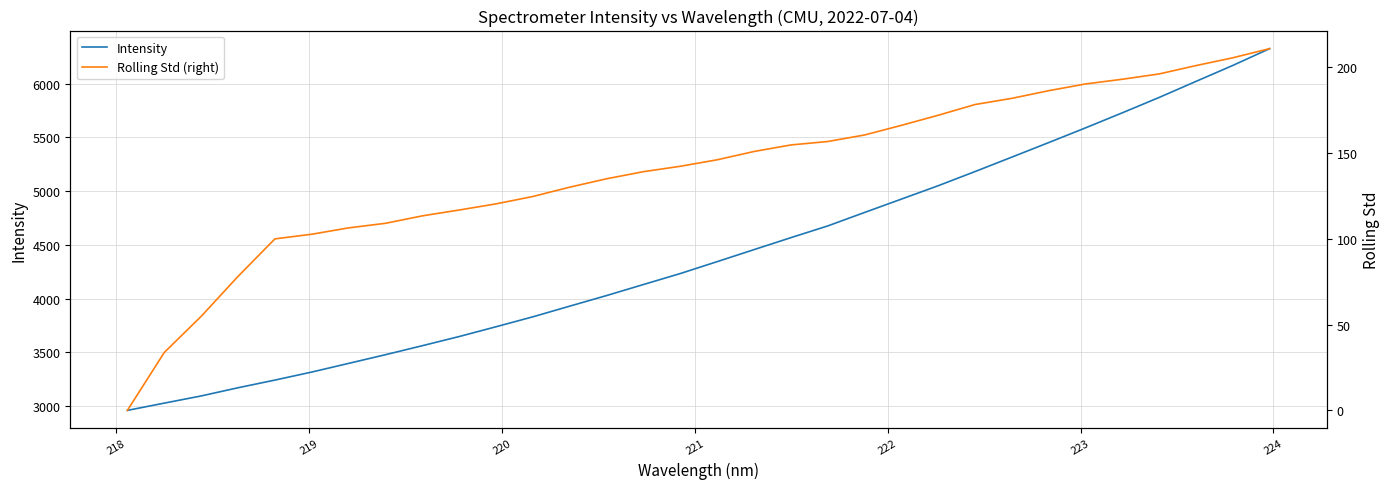

What is the highest value of the Intensity series?

6326.0